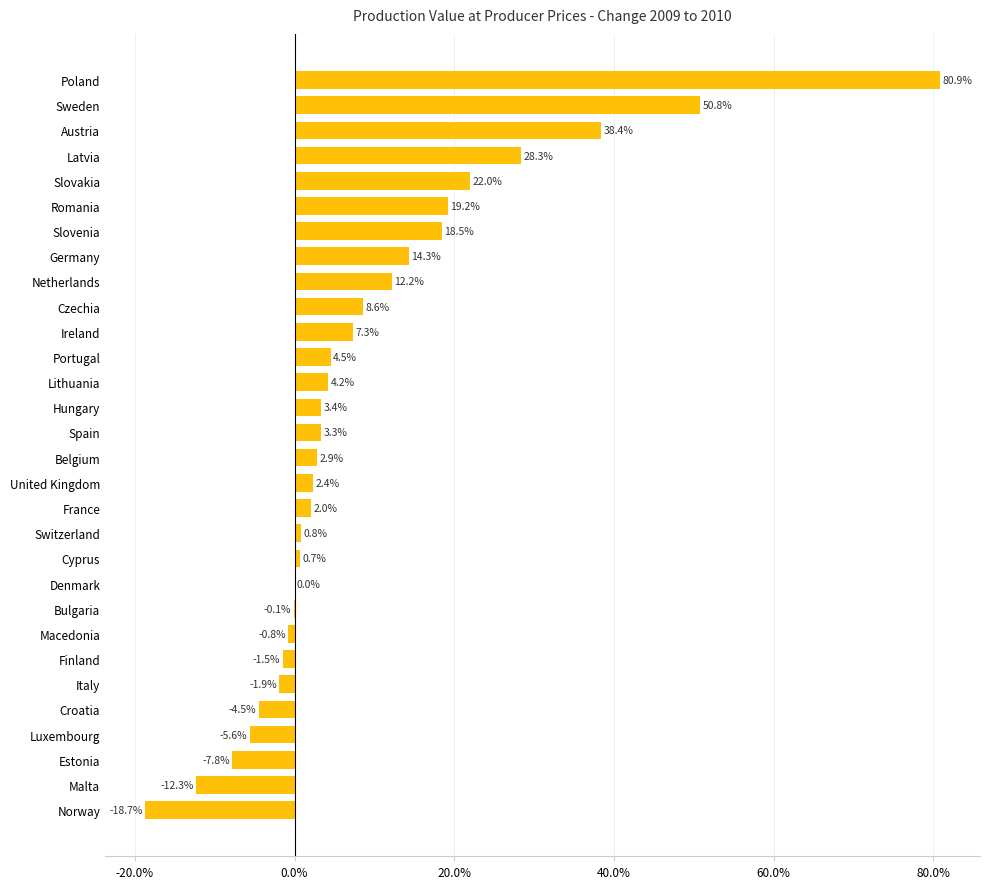

What is the sum of all values?

271.5